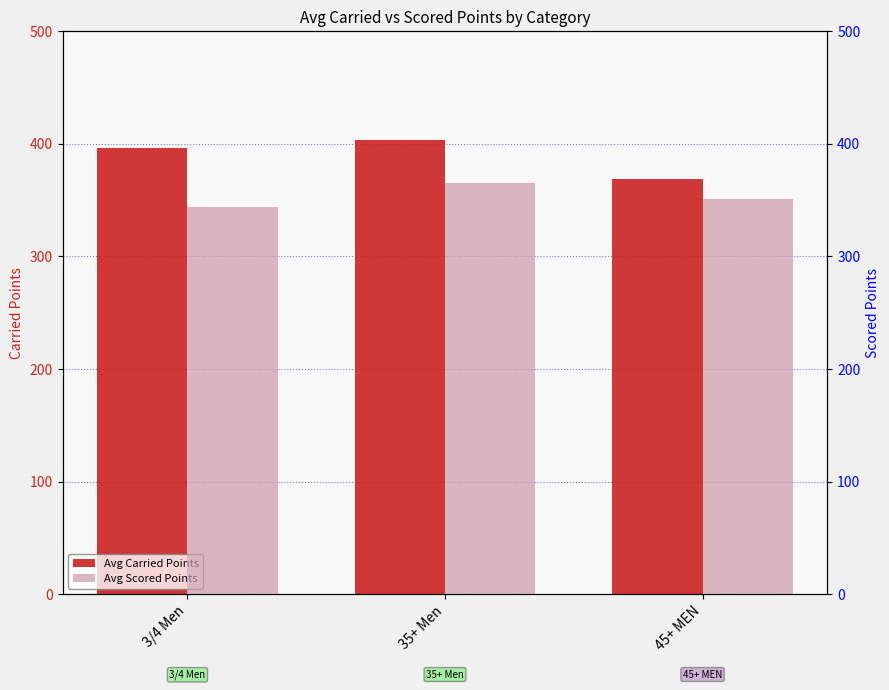

Where does the Avg Scored Points series first go above 350?

35+ Men